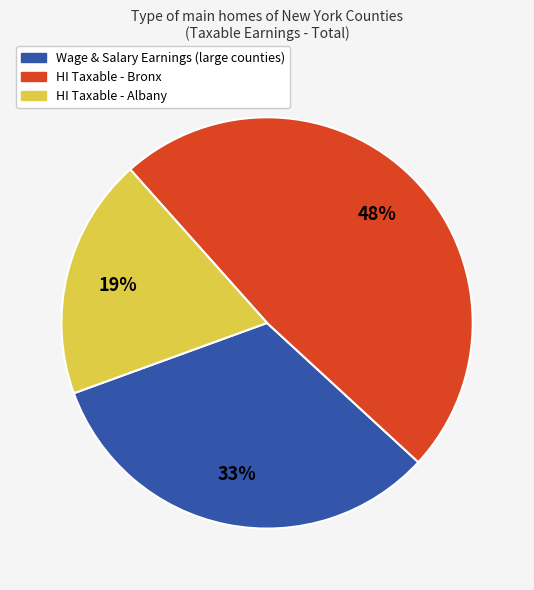

To the nearest percent, what is the difference between the largest and smallest slice percentages?

29%